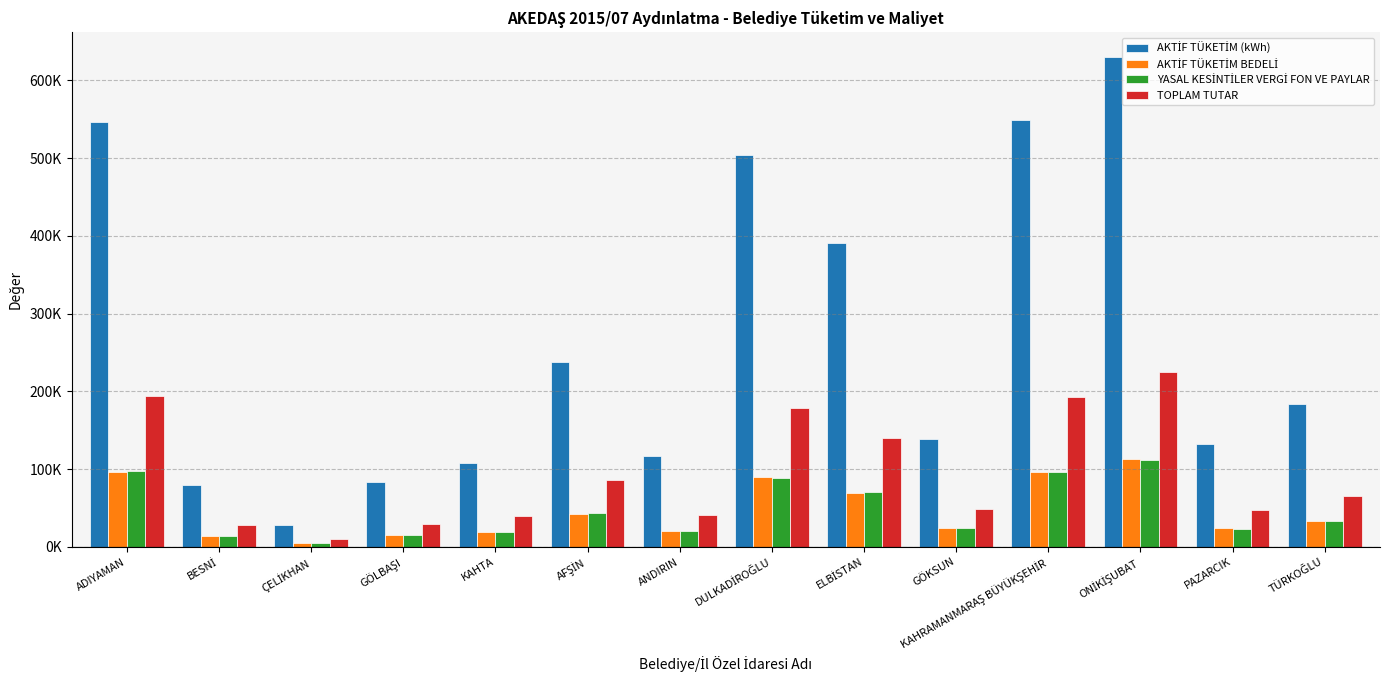

Does the chart contain stacked bars?

No